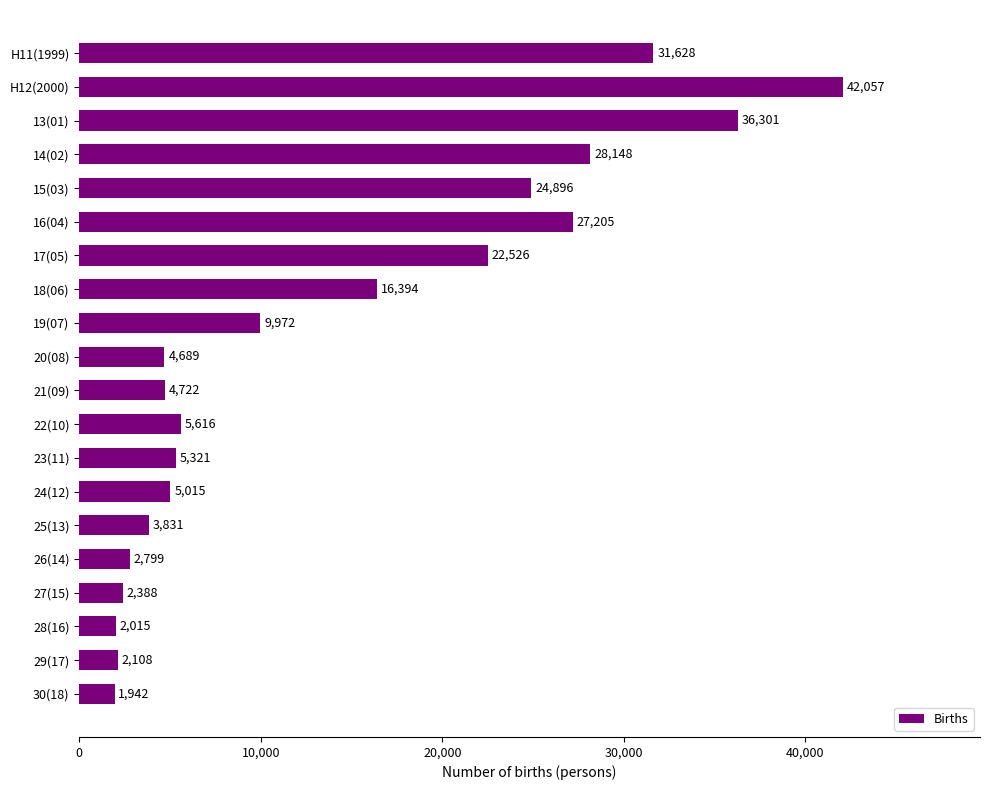

Does the chart contain any negative values?

No